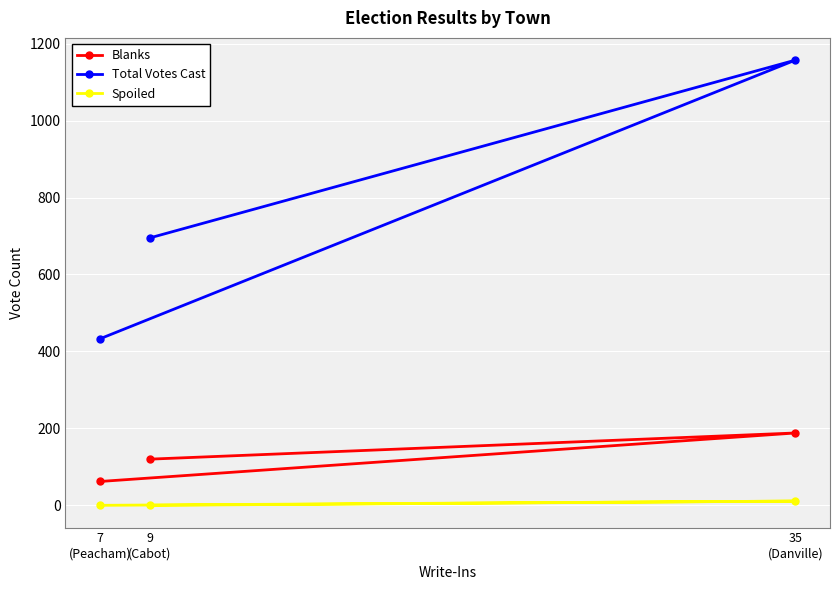

The Spoiled series shows 0 at 7
(Peacham). True or false?

True